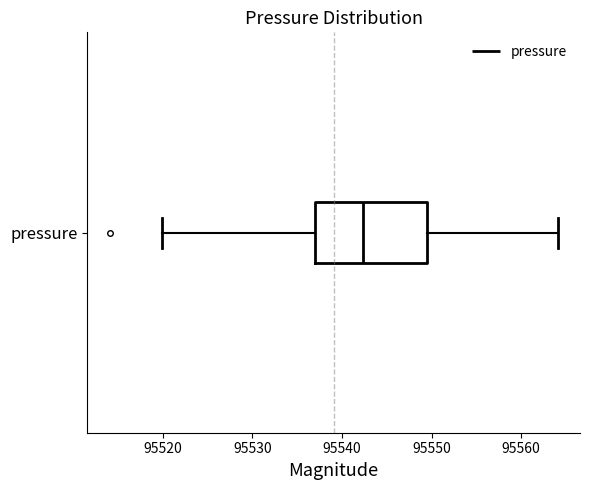

Transcribe this box plot: give where the median line is, the range the box spans, and where the two whiskers end, as read against the x-axis. The values are not printed on the chart, so give them approximately, as read against the axis.

median 95542, box 95537 to 95549, whiskers 95520 to 95564